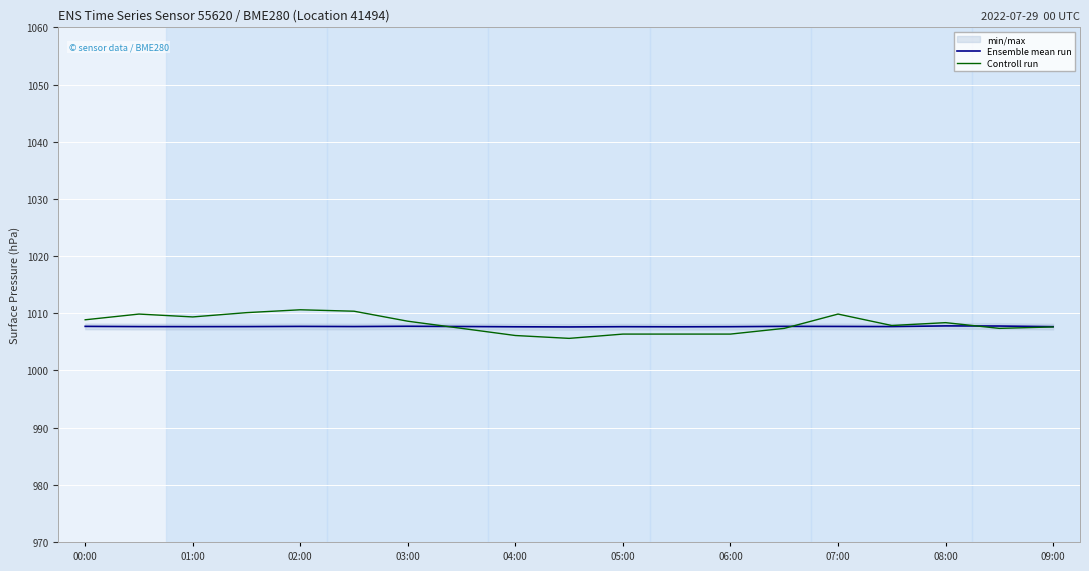

Count the Ensemble mean run values in the range 1007 to 1008.

19